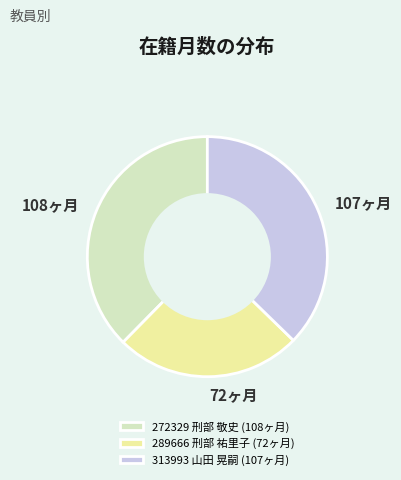

Which has a higher value, 72ヶ月 or 107ヶ月?

107ヶ月